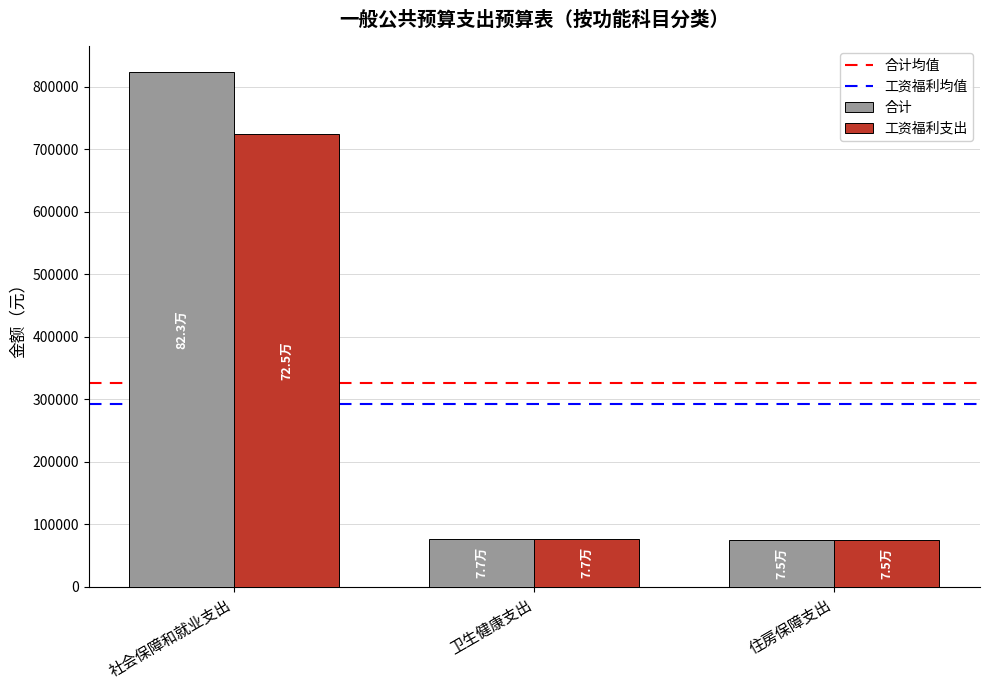

Is it true that 工资福利支出 equals 724571.0 at 社会保障和就业支出?

True